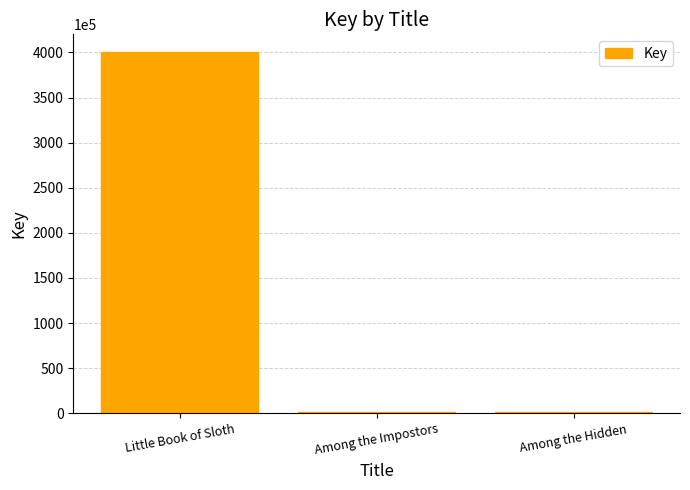

Where is the data nearest to the value 200601217?

Among the Impostors